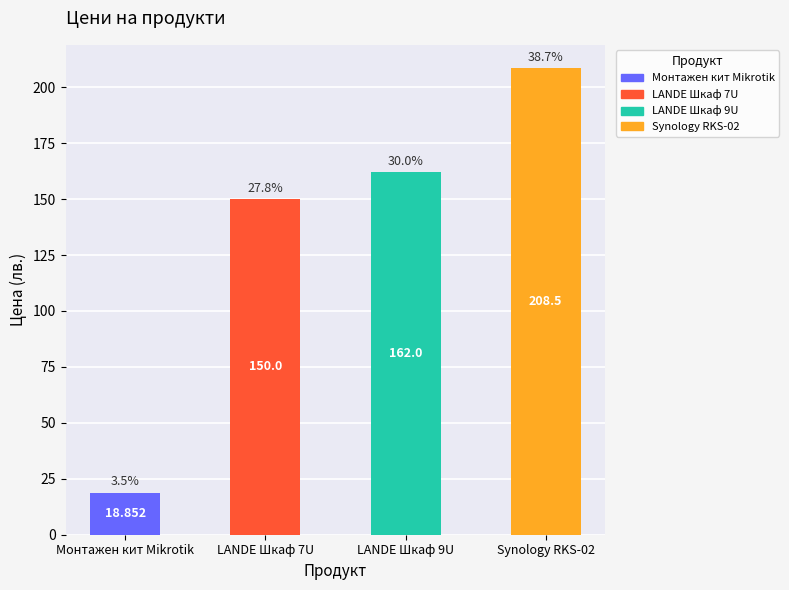

Reading right to left, extract all data points from this chart.

Synology RKS-02=208.5	LANDE Шкаф 9U=162.0	LANDE Шкаф 7U=150.0	Монтажен кит Mikrotik=18.9